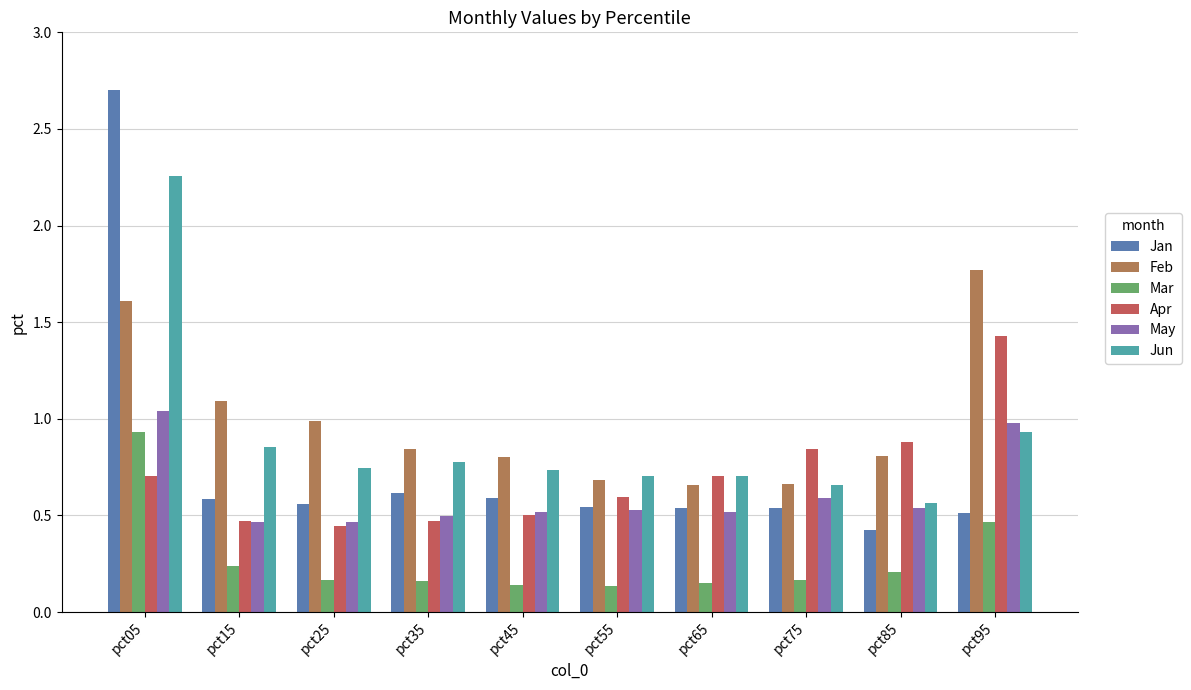

Which series has the widest spread of values?

Jan